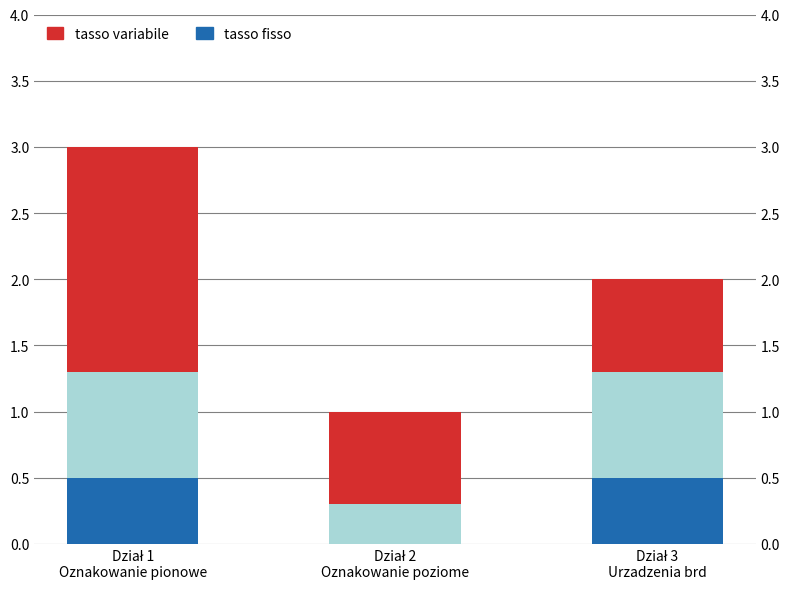

At how many categories does at least one series exceed 0?

3